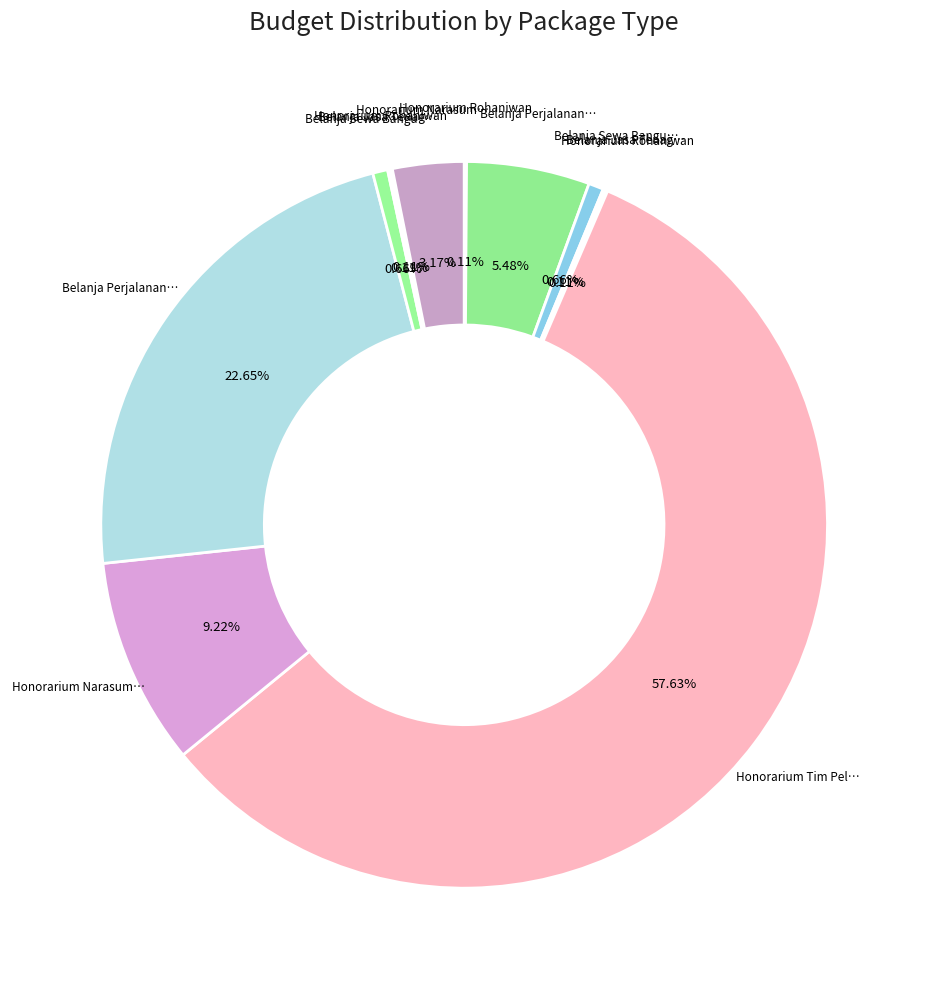

Which category has the biggest portion of the pie?

Honorarium Tim Pelaksana (1)